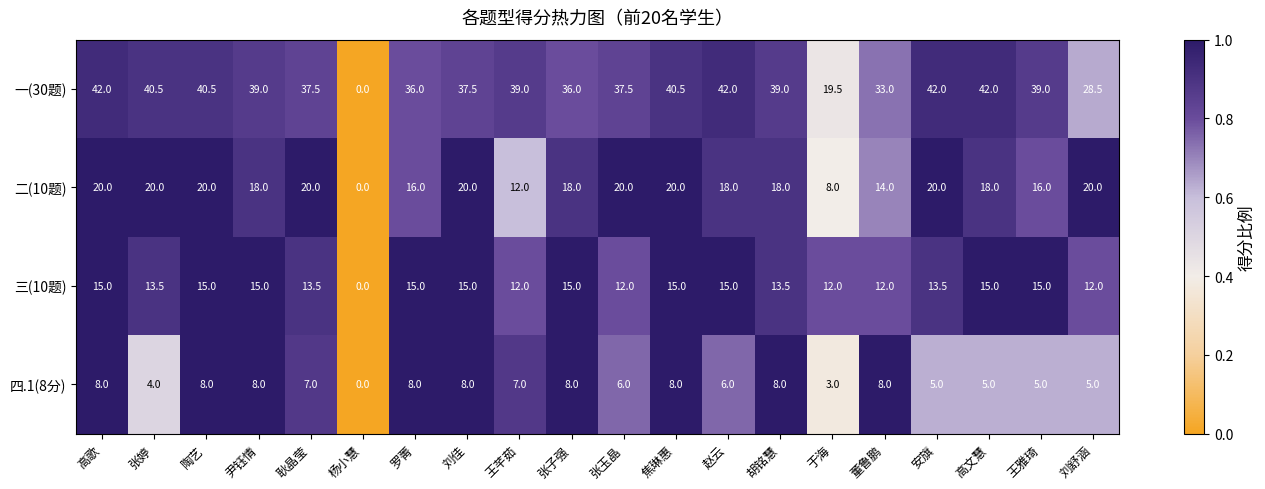

What is the difference between the 一(30题) values at 董鲁鹏 and 王芊茹?

6.0